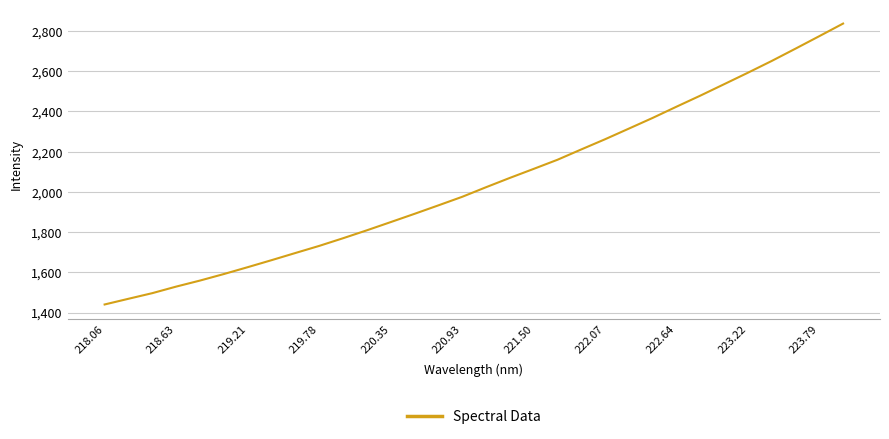

What is the difference between the maximum and minimum values?

1396.3